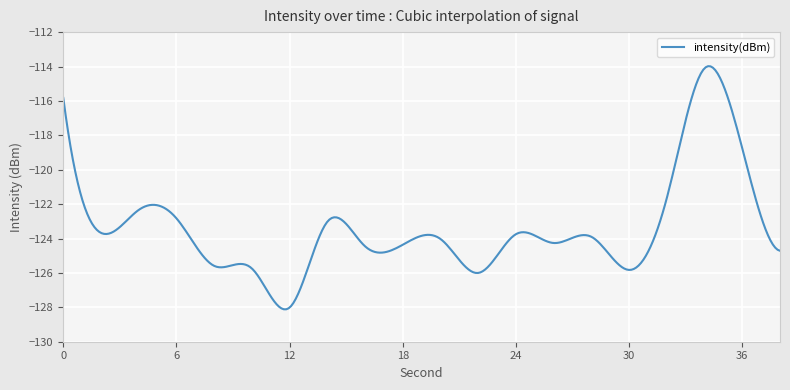

What is the maximum value shown in the chart?

-114.0